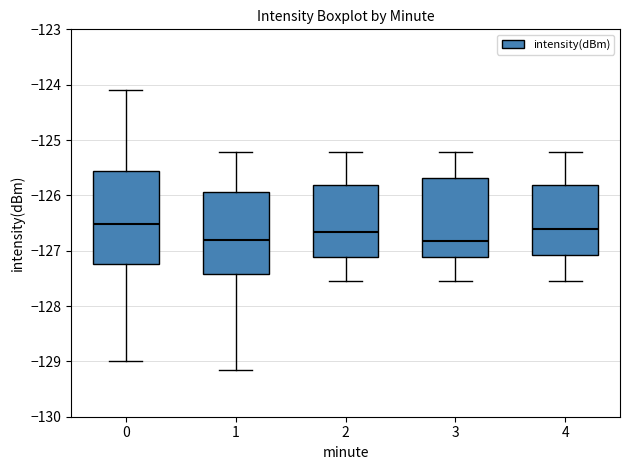

Where is the upper edge of the box at x = 2 on the y-axis? The values are not printed on the chart, so give them approximately, as read against the axis.

-125.8